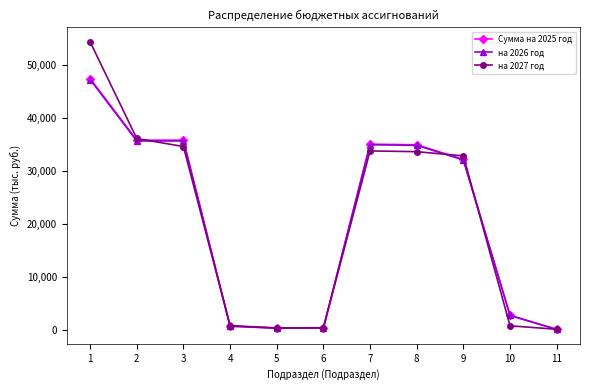

What is the spread (max minus min) of values at 2?

470.1